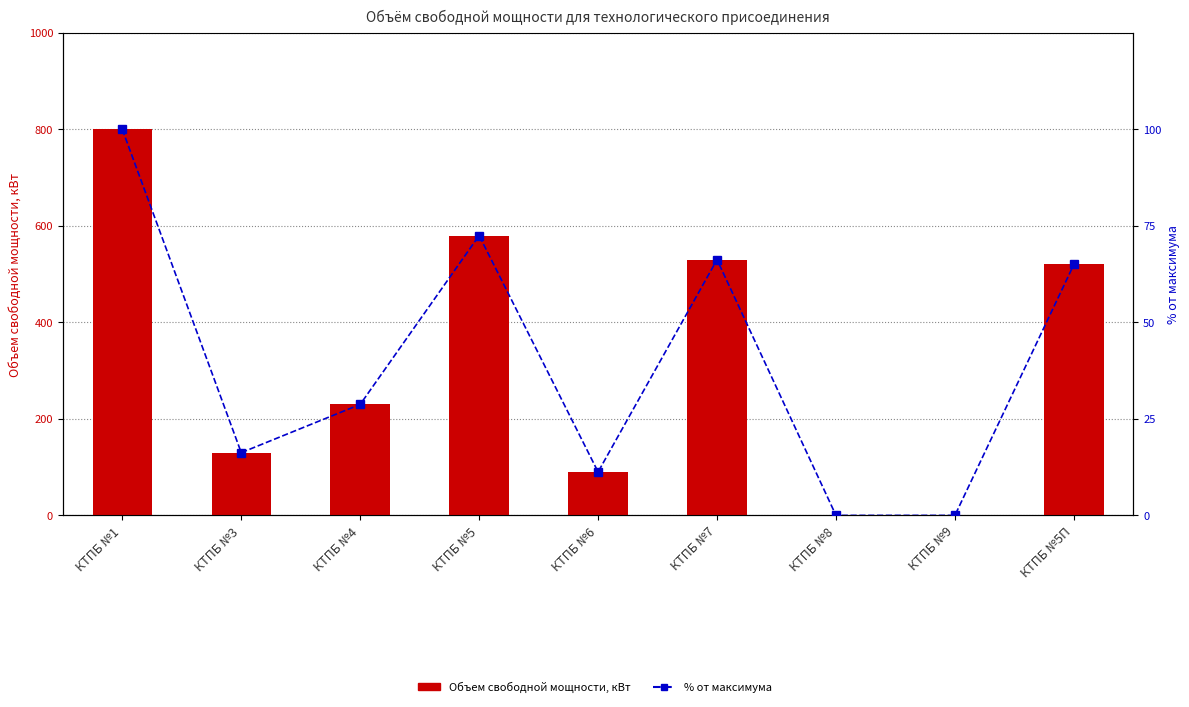

What is the spread (max minus min) of values at КТПБ №7?

463.8